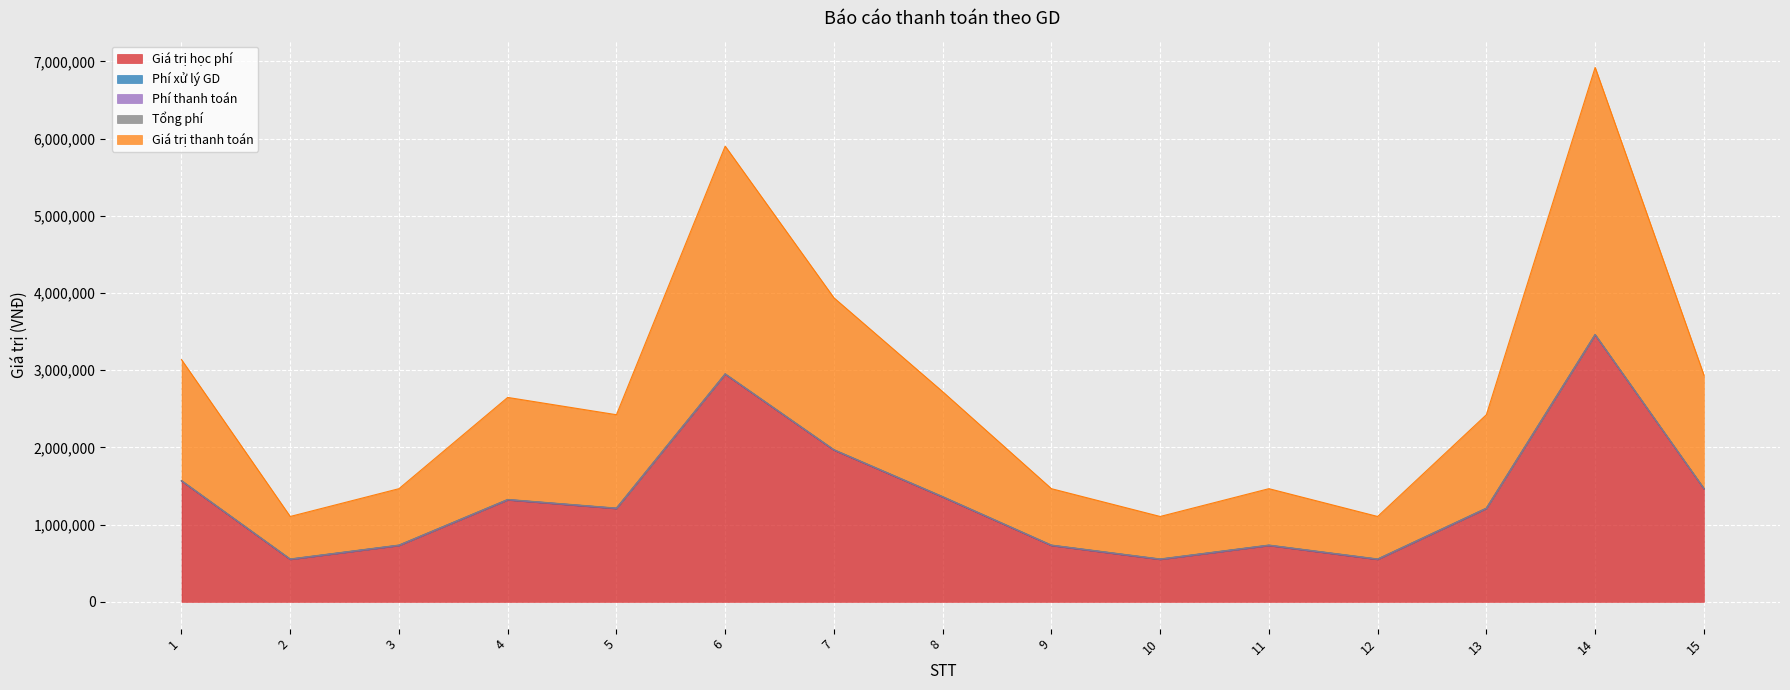

Which series has the largest total across all categories?

Giá trị học phí